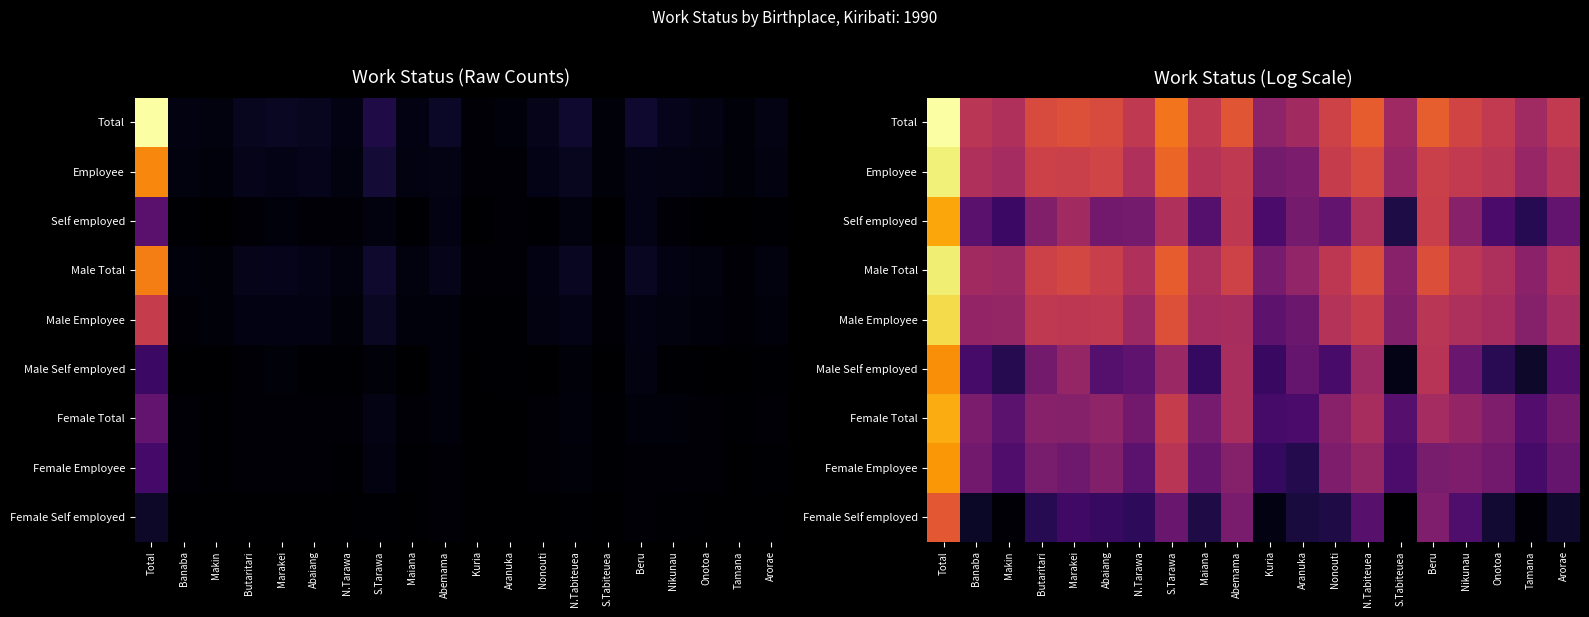

Is the value of Male Employee at N.Tarawa greater than the value of Total at Abaiang?

No